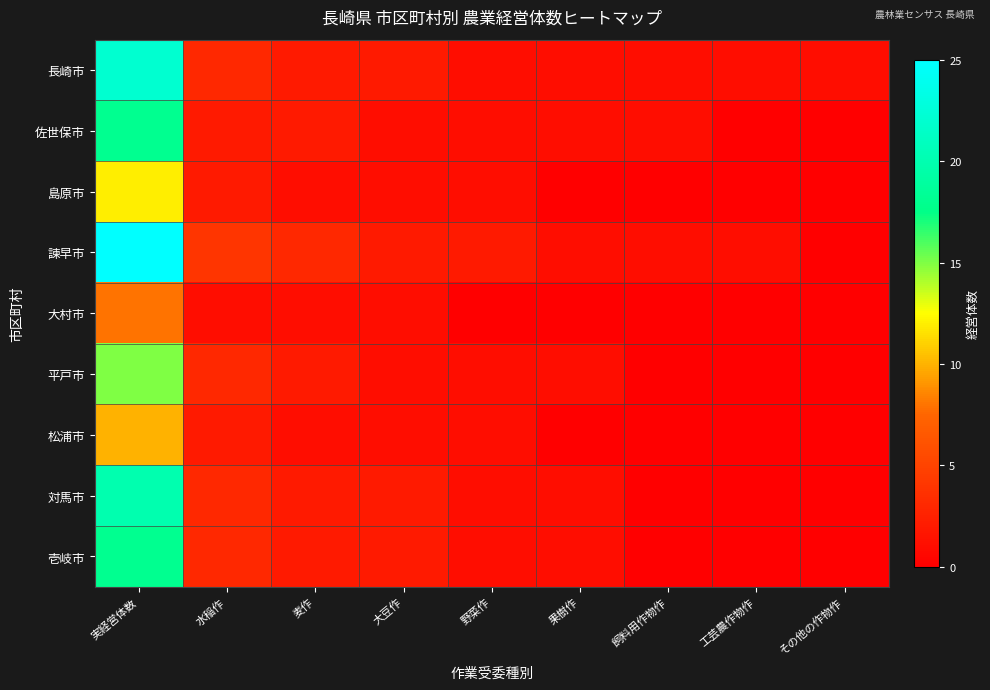

Rank the series at 飼料用作物作 from lowest to highest value.

島原市, 大村市, 平戸市, 松浦市, 対馬市, 壱岐市, 長崎市, 佐世保市, 諫早市